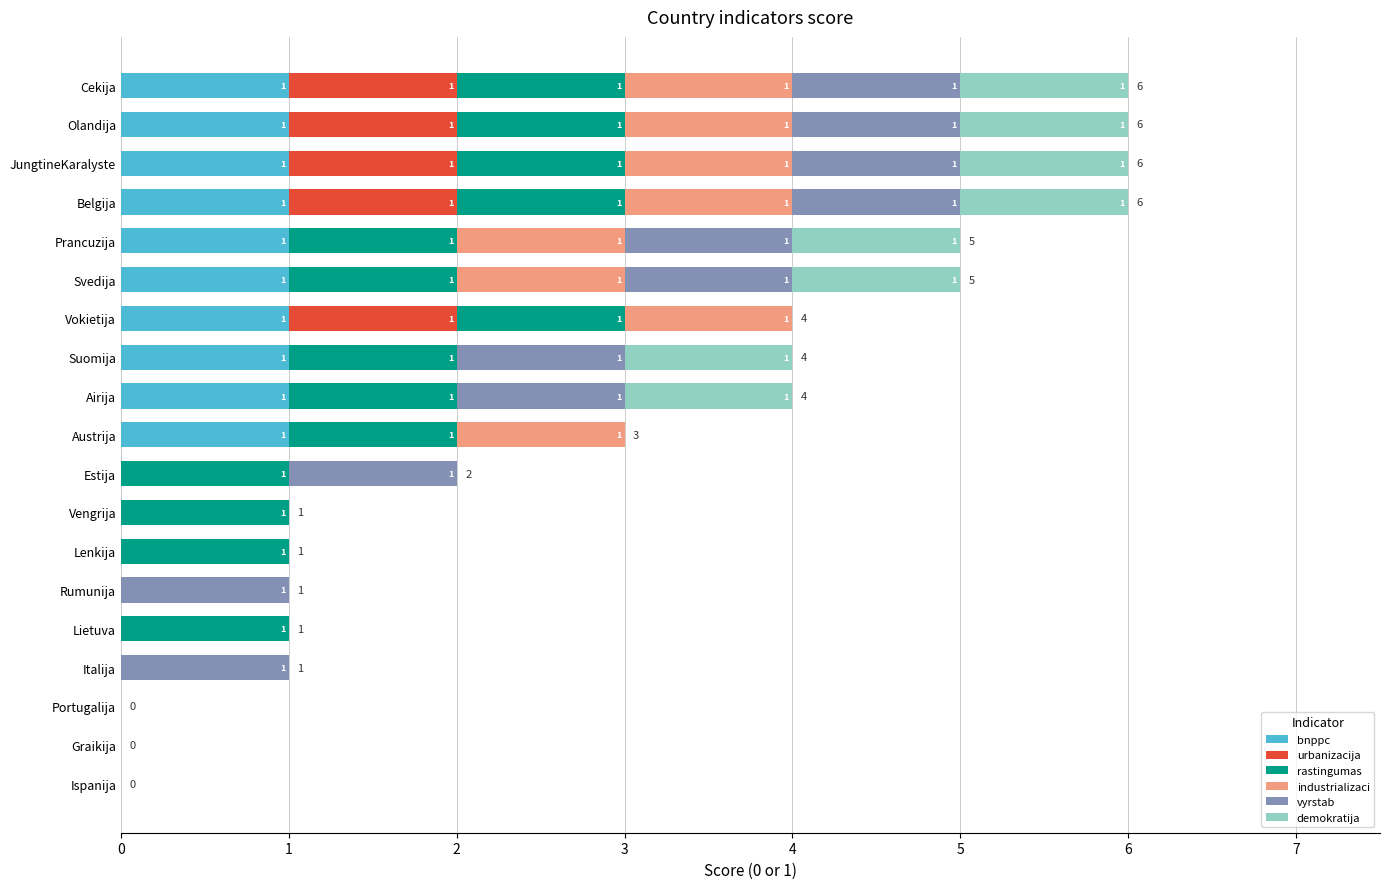

What are all the series names shown in the legend?

bnppc, urbanizacija, rastingumas, industrializaci, vyrstab, demokratija